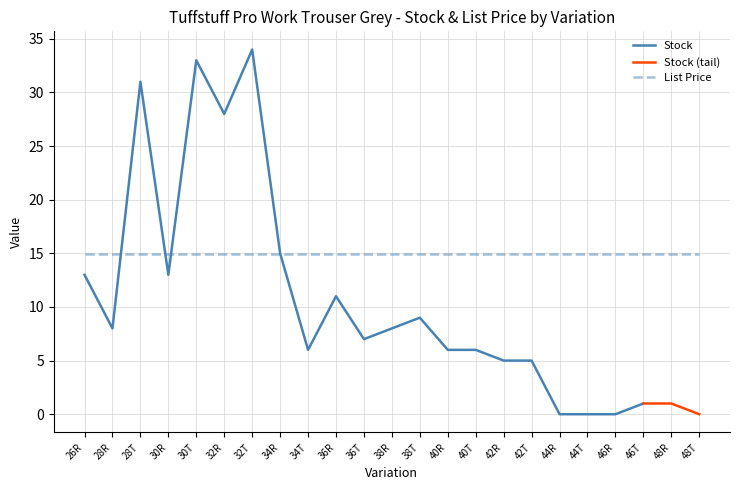

Reading left to right, extract all data points from this chart.

Stock: 13.0	8.0	31.0	13.0	33.0	28.0	34.0	15.0	6.0	11.0	7.0	8.0	9.0	6.0	6.0	5.0	5.0	0.0	0.0	0.0	1.0	1.0	0.0
List Price: 14.9	14.9	14.9	14.9	14.9	14.9	14.9	14.9	14.9	14.9	14.9	14.9	14.9	14.9	14.9	14.9	14.9	14.9	14.9	14.9	14.9	14.9	14.9